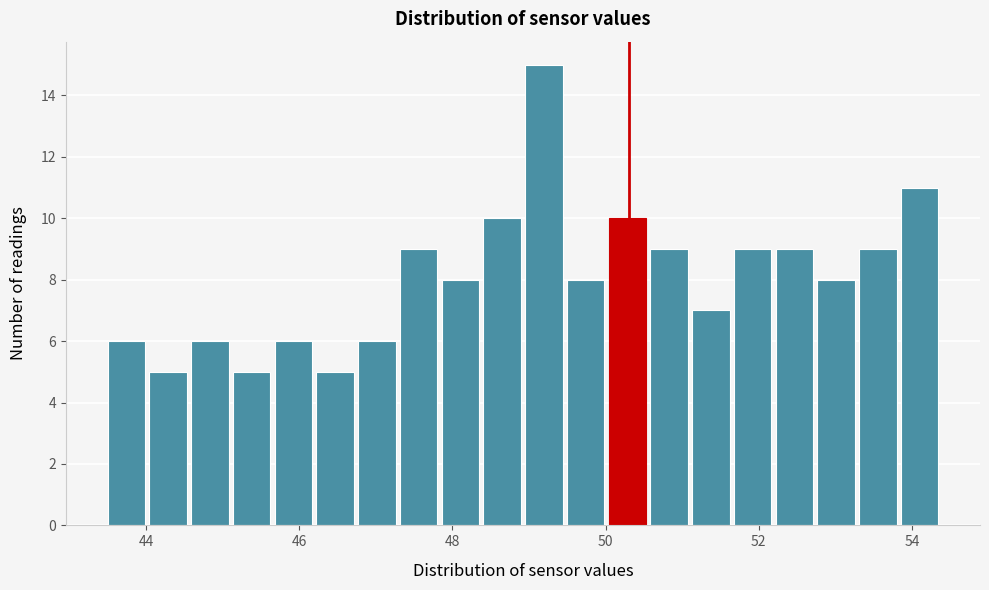

Read against the x-axis, roughly where is the centre of the tallest bar?

49.2